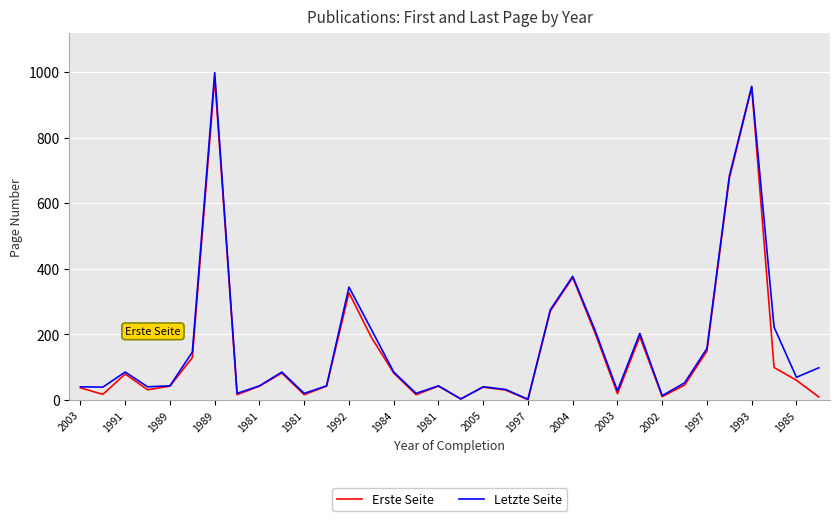

What is the difference between the second highest and second lowest values in the Erste Seite series?

951